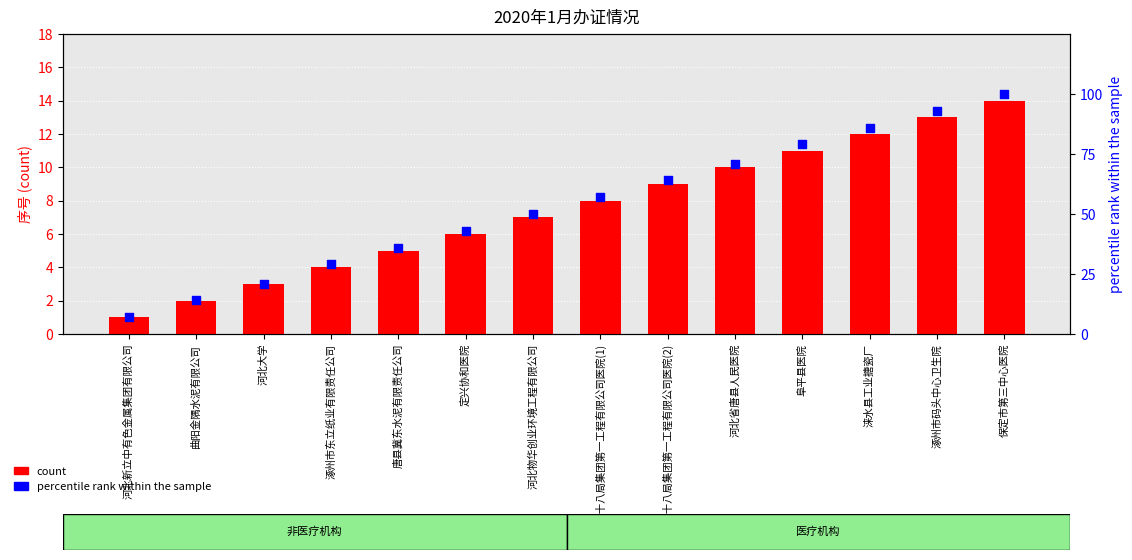

At how many categories does at least one series exceed 44?

8